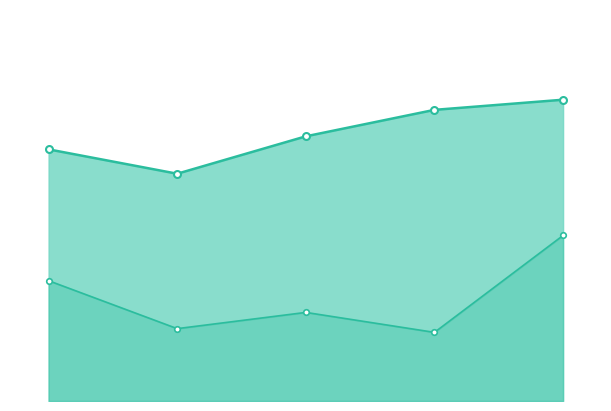

Where is 第二产业 nearest to the value 116211?

2017